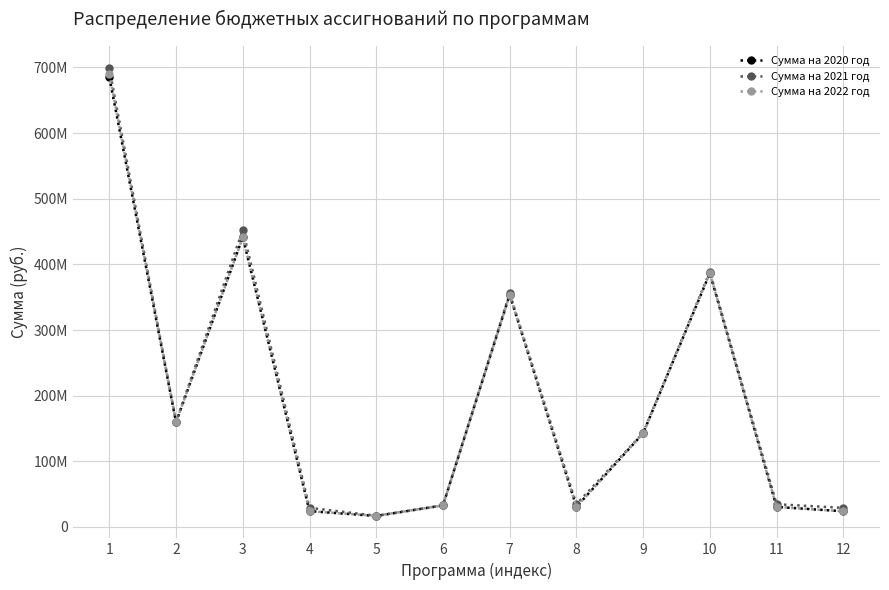

Reading left to right, extract all data points from this chart.

Сумма на 2020 год: 685266200	159417493	441513854	24131864	16717493	32833490	353733000	30635600	142700000	386578990	30513000	23898000
Сумма на 2021 год: 698498000	160211957	452449990	29108000	17073957	32833490	355791000	34603000	143138000	388636990	34603000	29108000
Сумма на 2022 год: 690410300	159773957	441091990	23898000	17073957	32833490	353733000	30513000	142700000	386578990	30513000	23898000